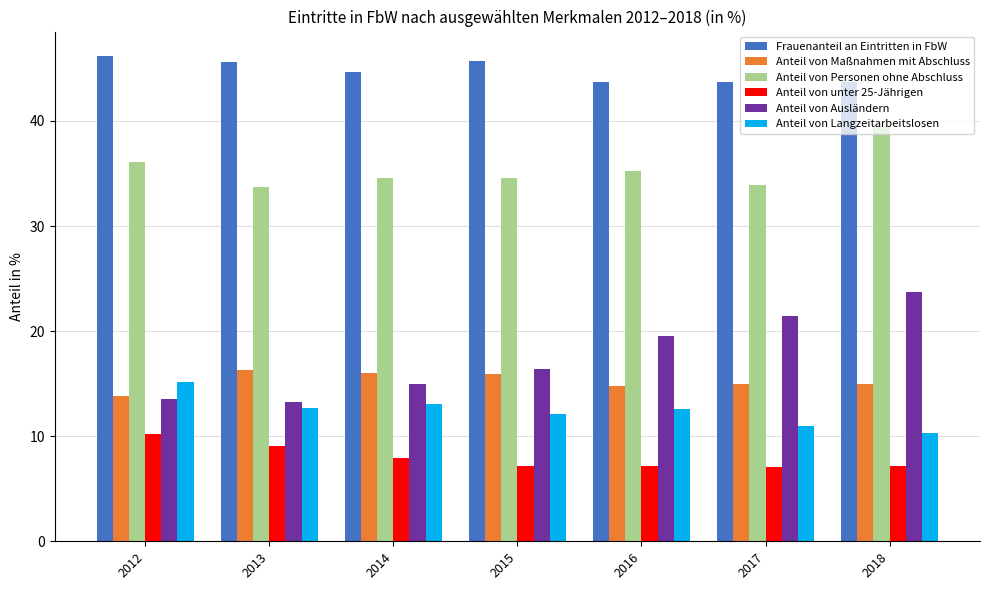

What is the total value across all series at 2014?

131.3